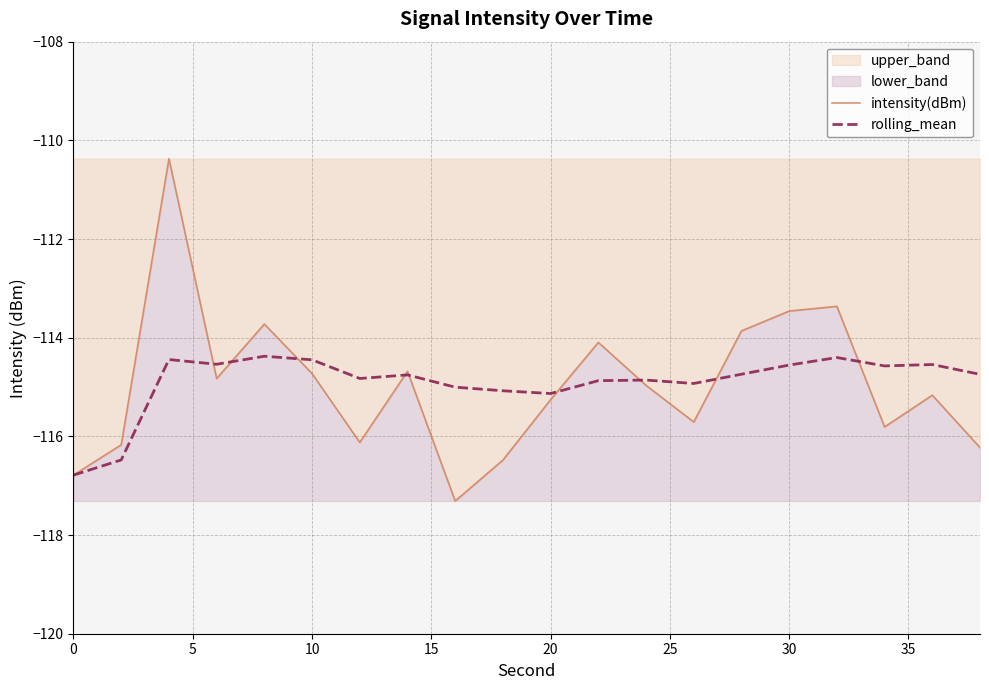

Reading left to right, transcribe all the data shown in this chart.

intensity(dBm): -116.8	-116.2	-110.4	-114.8	-113.7	-114.7	-116.1	-114.7	-117.3	-116.5	-115.3	-114.1	-115.0	-115.7	-113.9	-113.5	-113.4	-115.8	-115.2	-116.2
rolling_mean: -116.8	-116.5	-114.4	-114.5	-114.4	-114.4	-114.8	-114.8	-115.0	-115.1	-115.1	-114.9	-114.9	-114.9	-114.7	-114.6	-114.4	-114.6	-114.5	-114.7